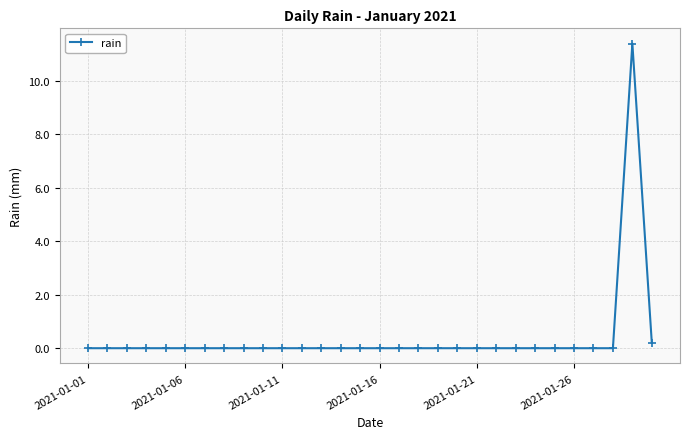

What is the maximum value shown in the chart?

11.4